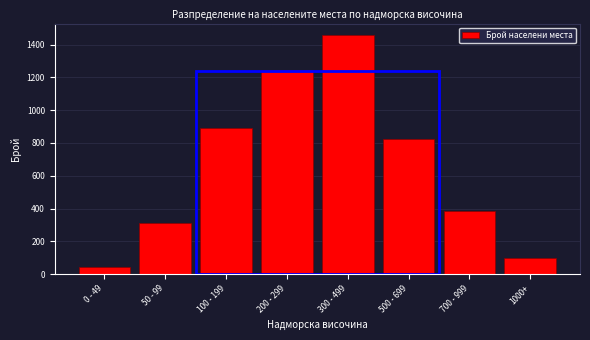

Reading right to left, list all the values displayed in this chart.

1000+=101	700 - 999=387	500 - 699=823	300 - 499=1456	200 - 299=1243	100 - 199=892	50 - 99=312	0 - 49=45